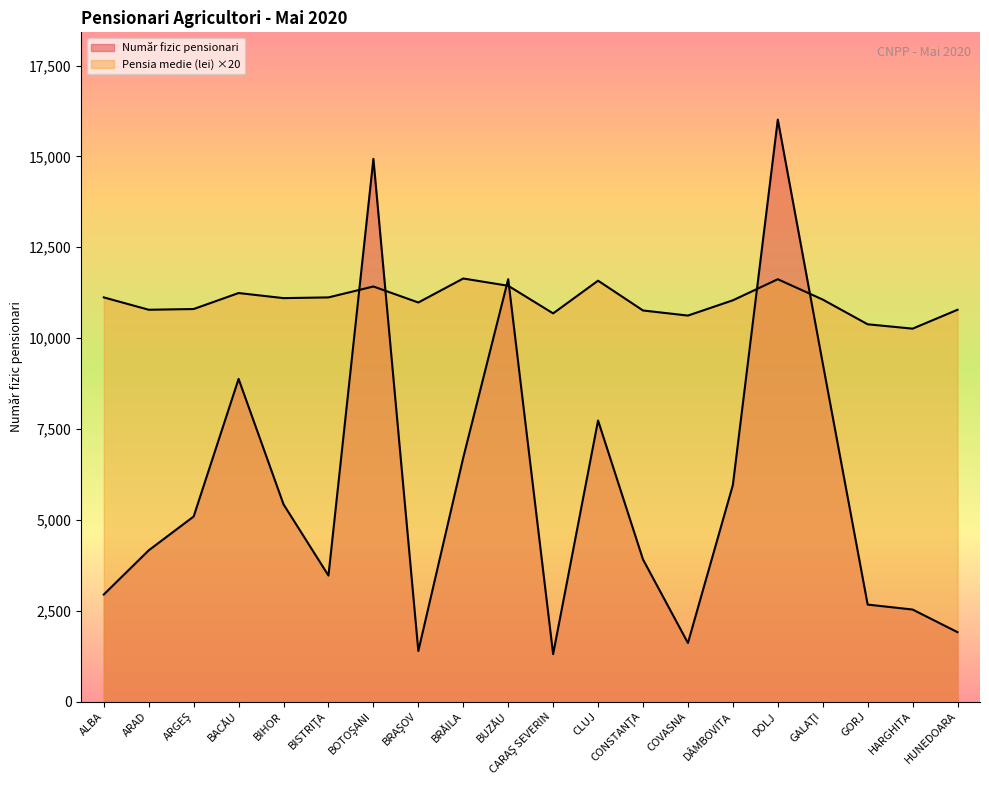

How many lines are shown in the chart?

2